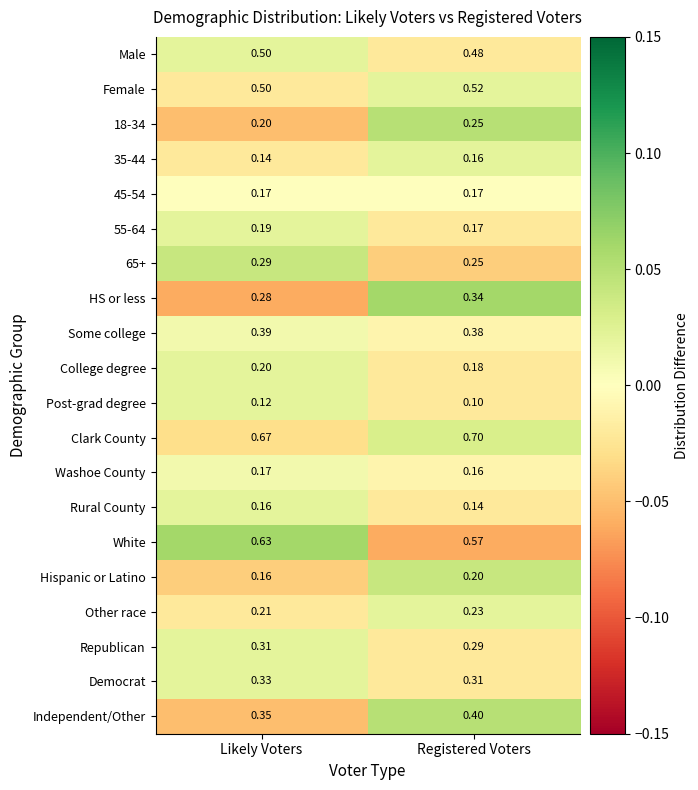

At which label is Republican closest to 0?

Registered Voters